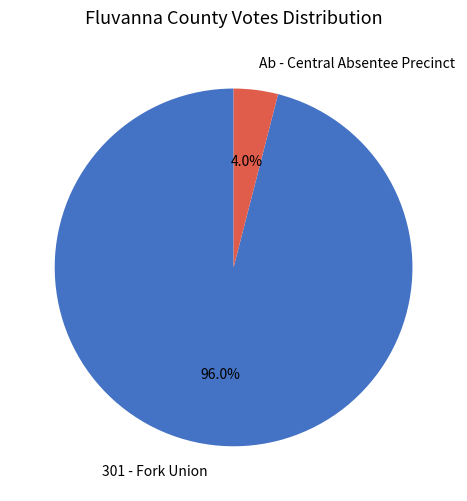

What is the smallest slice in the pie chart?

Ab - Central Absentee Precinct